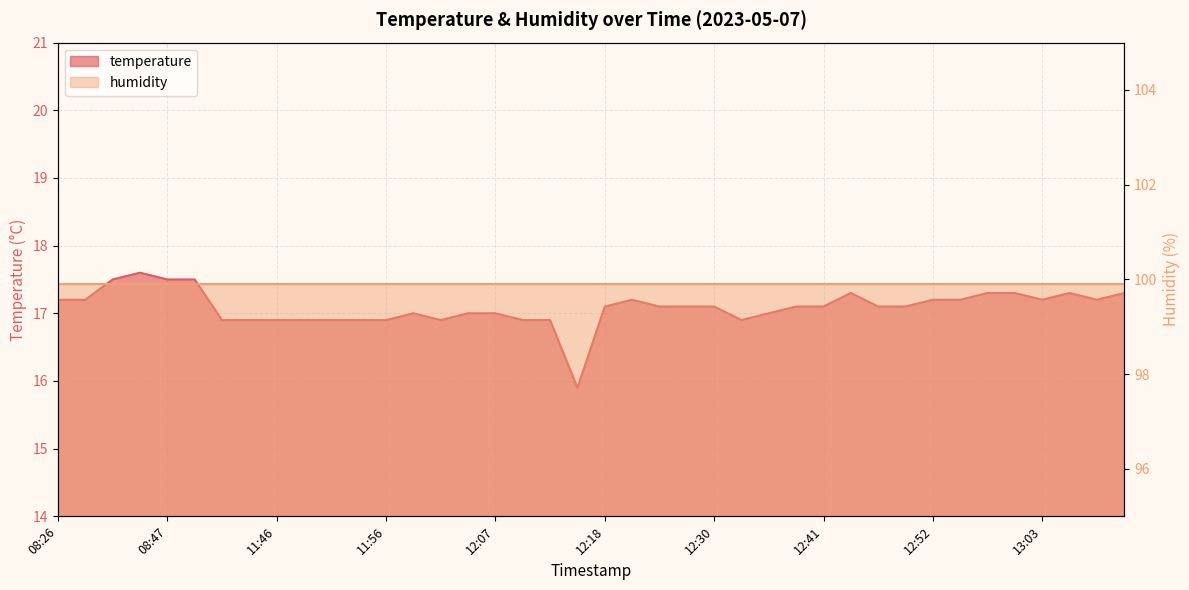

How many data points are less than 17?

12